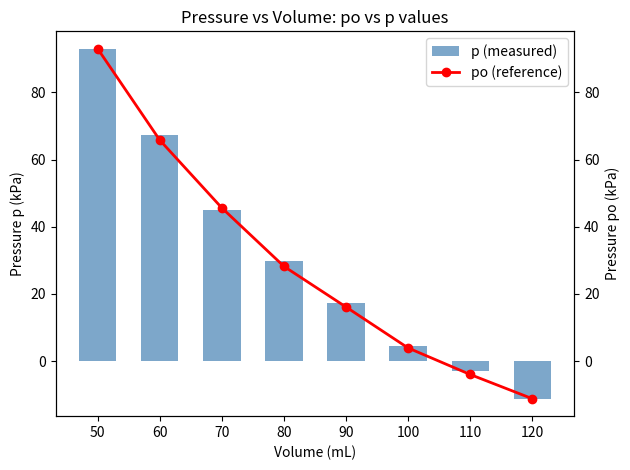

What is the total value across all series at 110?

-7.0